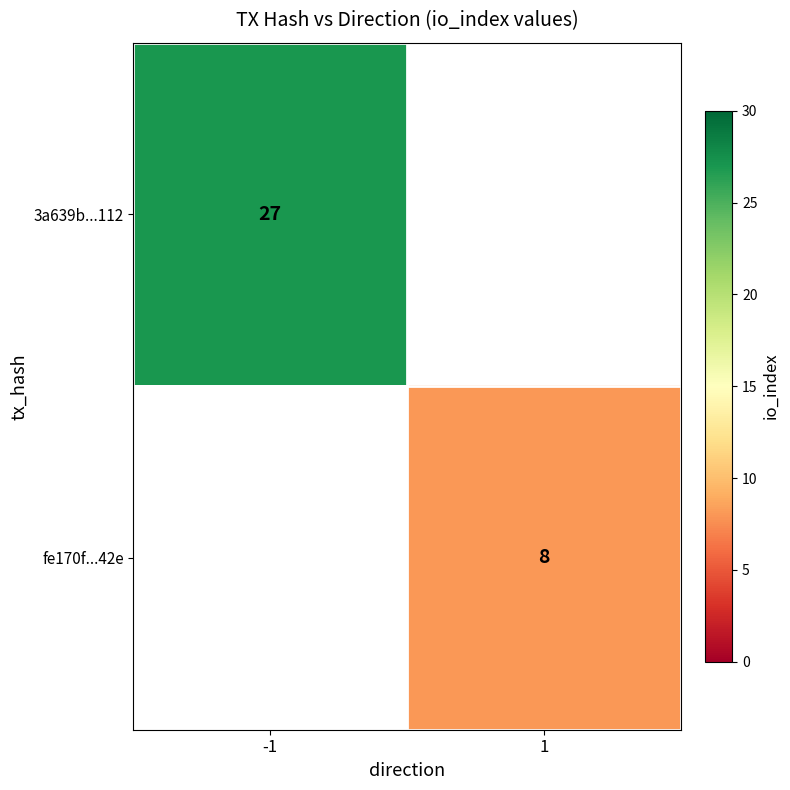

Is it true that 3a639b...112 equals 6 at -1?

False